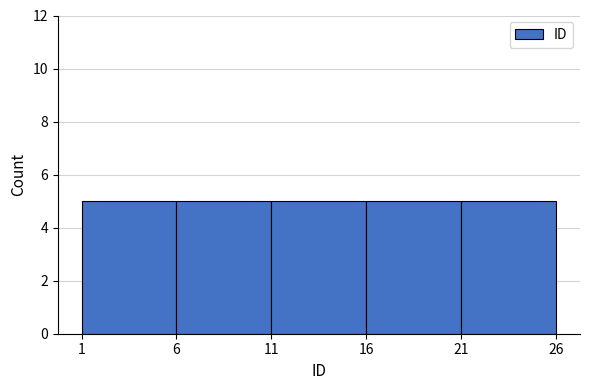

Reading left to right, list every bar in this chart as the range it spans on the x-axis followed by its height. The values are not printed on the chart, so give them approximately, as read against the axis.

1 to 6: 5
6 to 11: 5
11 to 16: 5
16 to 21: 5
21 to 26: 5